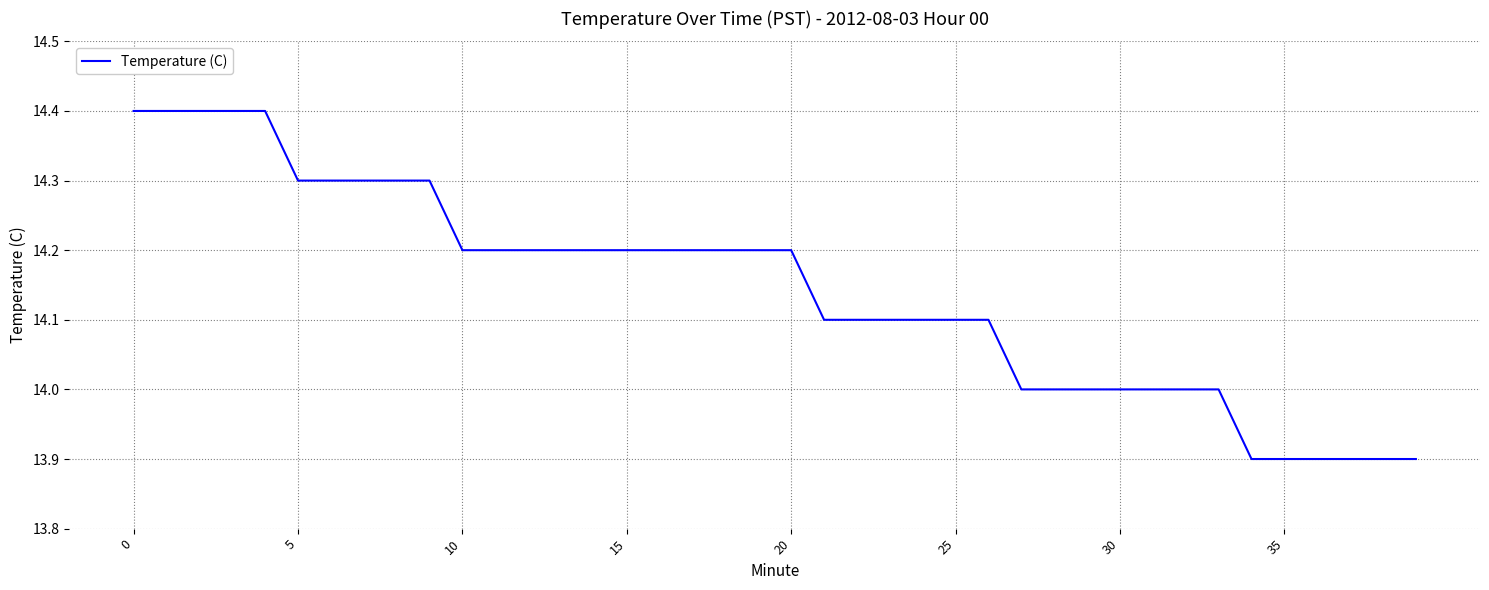

What is the difference between the maximum and minimum values?

0.5